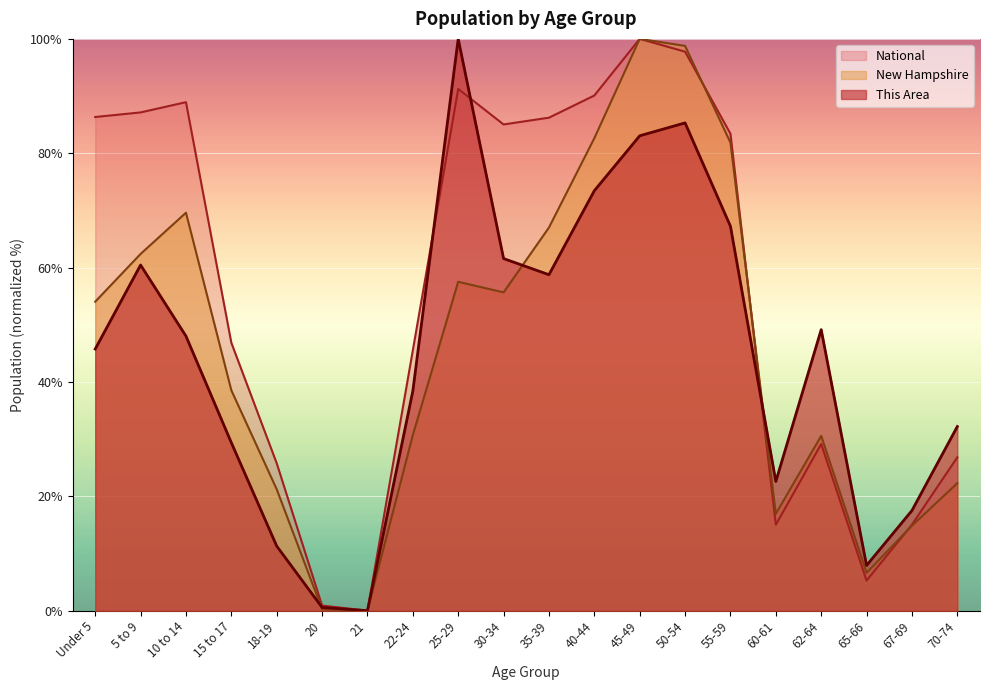

The value of This Area at 55-59 is 117.7. True or false?

False